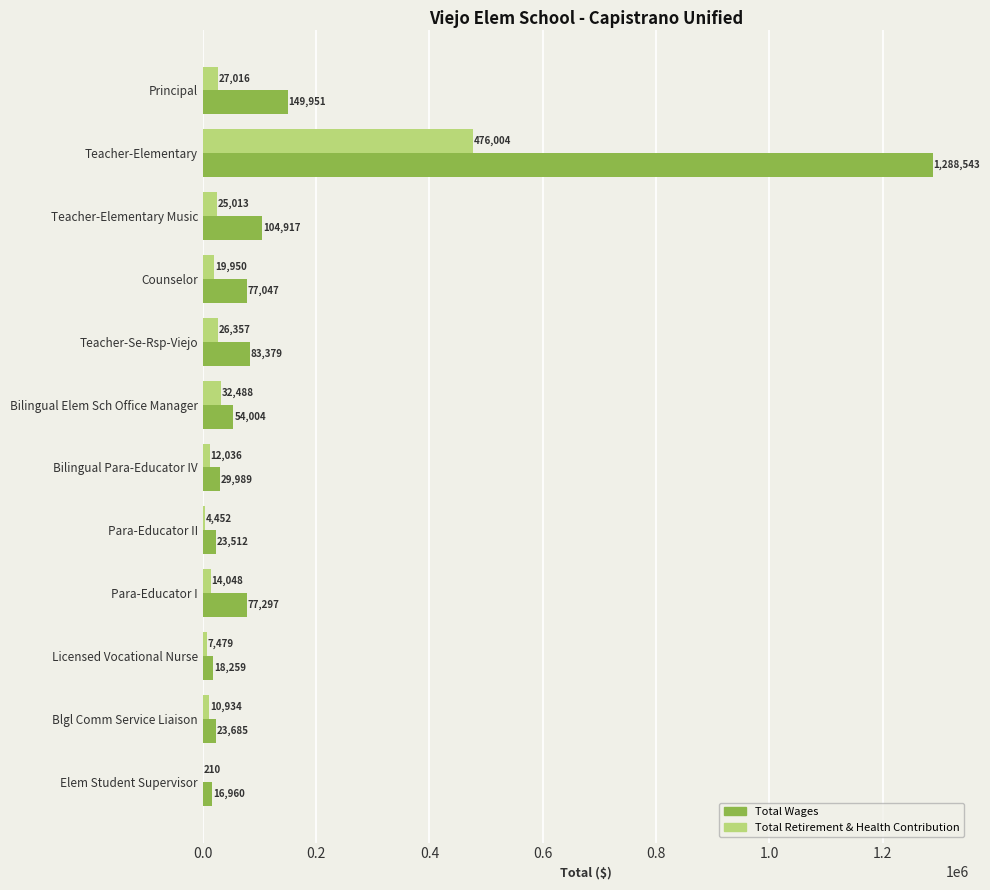

What is the sum of all Total Retirement & Health Contribution values?

655987